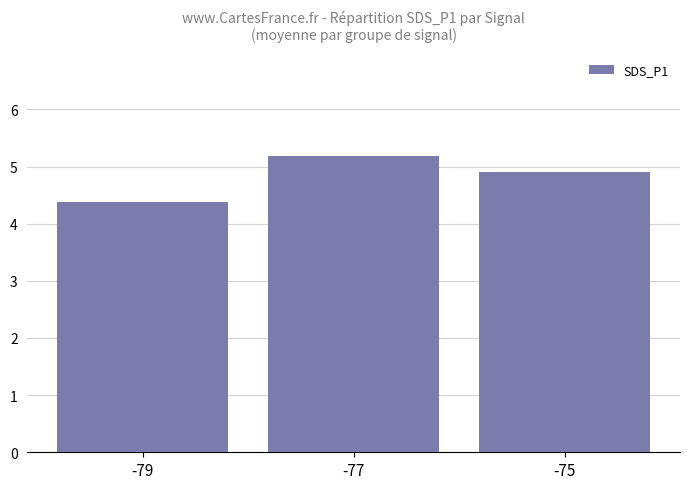

How many values are between 4 and 5?

2